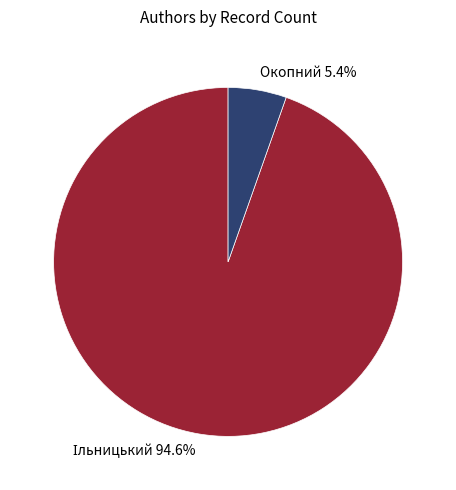

To the nearest percent, what is the average slice percentage?

50%